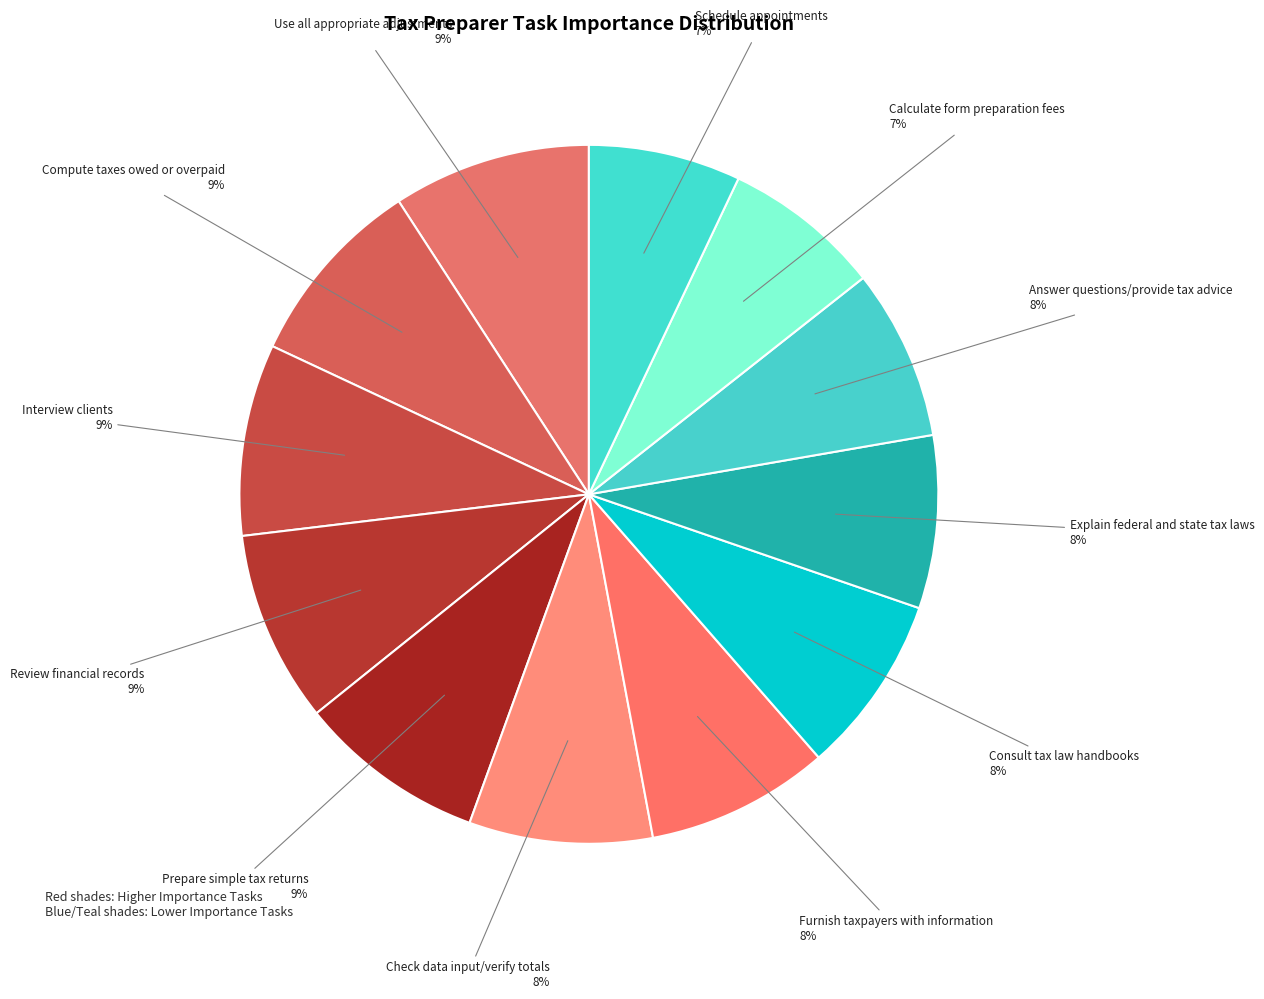

Which category has the smallest portion of the pie?

Schedule appointments